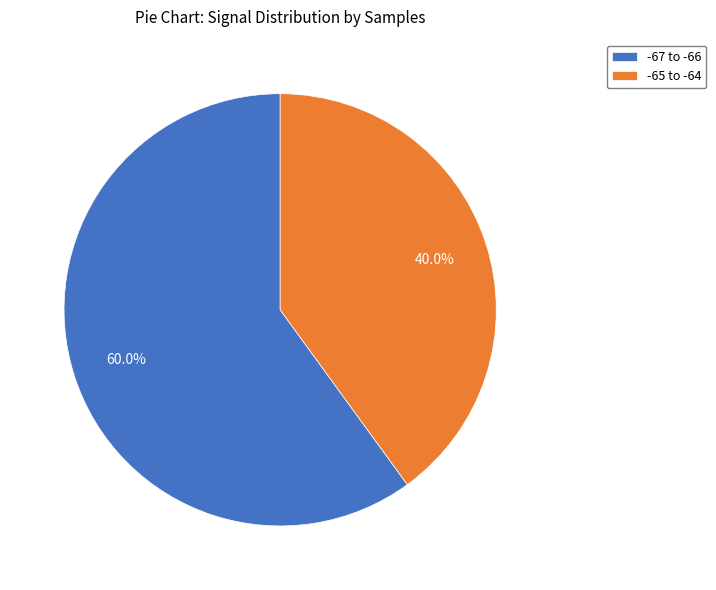

Which category has the smallest portion of the pie?

-65 to -64